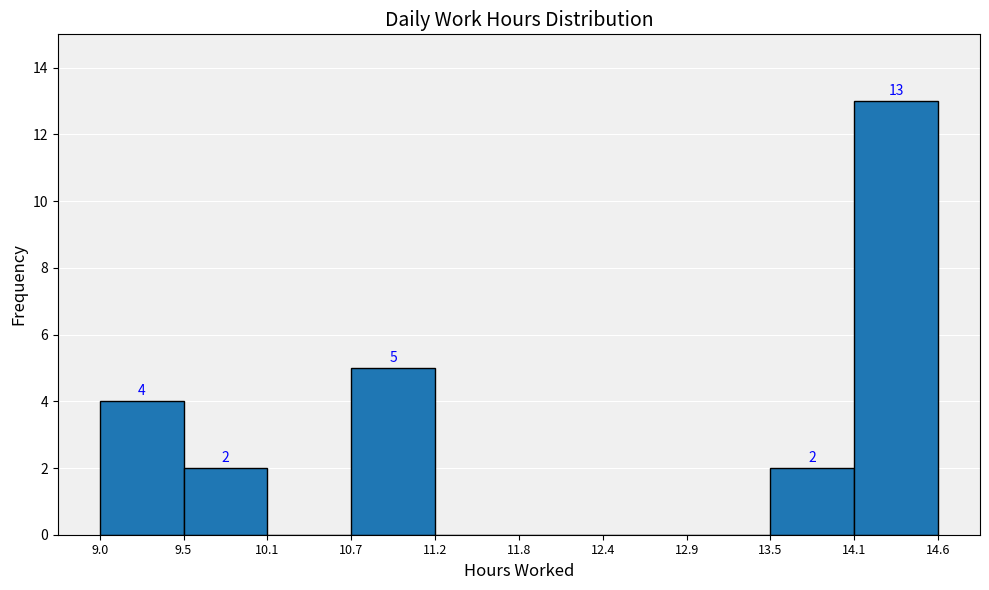

Which range on the x-axis has the tallest bar?

14.1 to 14.6